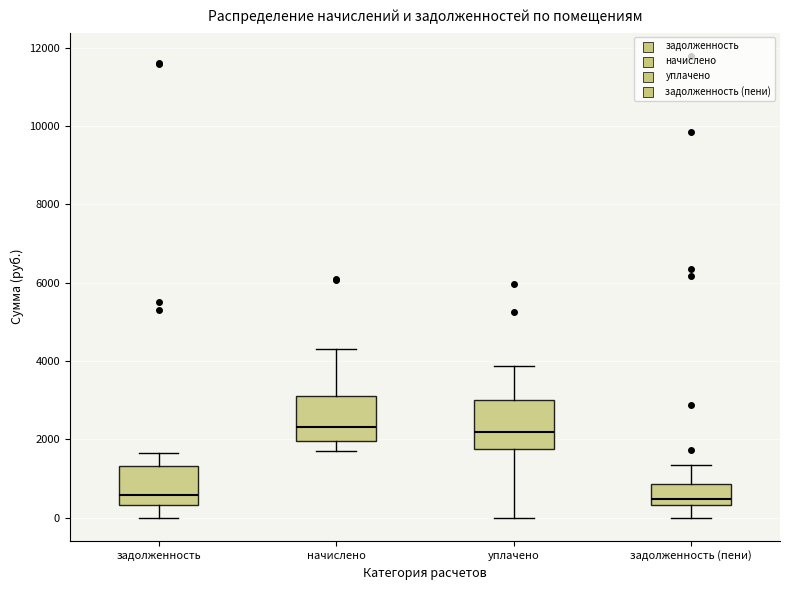

Reading left to right, read every box against the y-axis: the position of its median line, the range the box covers, and the ends of its whiskers. The values are not printed on the chart, so give them approximately, as read against the axis.

задолженность: median 600, box 400 to 1400, whiskers 0 to 1600
начислено: median 2400, box 2000 to 3200, whiskers 1600 to 4400
уплачено: median 2200, box 1800 to 3000, whiskers 0 to 3800
задолженность (пени): median 400 (just above the box's lower edge), box 400 to 800, whiskers 0 to 1400